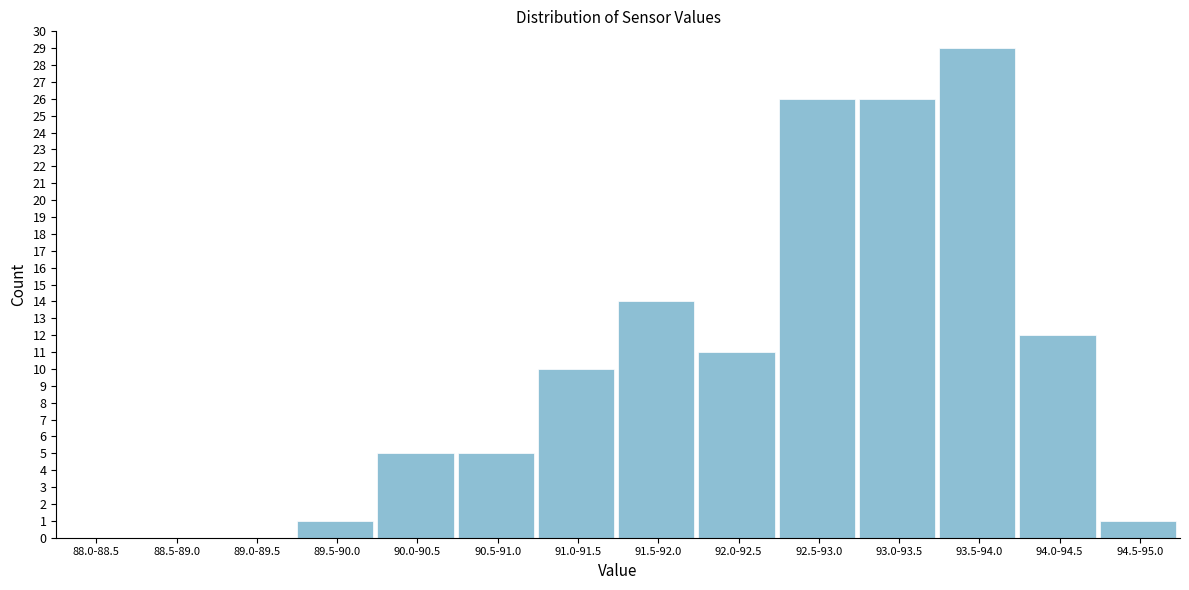

Reading left to right, transcribe all the data shown in this chart.

88.0-88.5=0	88.5-89.0=0	89.0-89.5=0	89.5-90.0=1	90.0-90.5=5	90.5-91.0=5	91.0-91.5=10	91.5-92.0=14	92.0-92.5=11	92.5-93.0=26	93.0-93.5=26	93.5-94.0=29	94.0-94.5=12	94.5-95.0=1